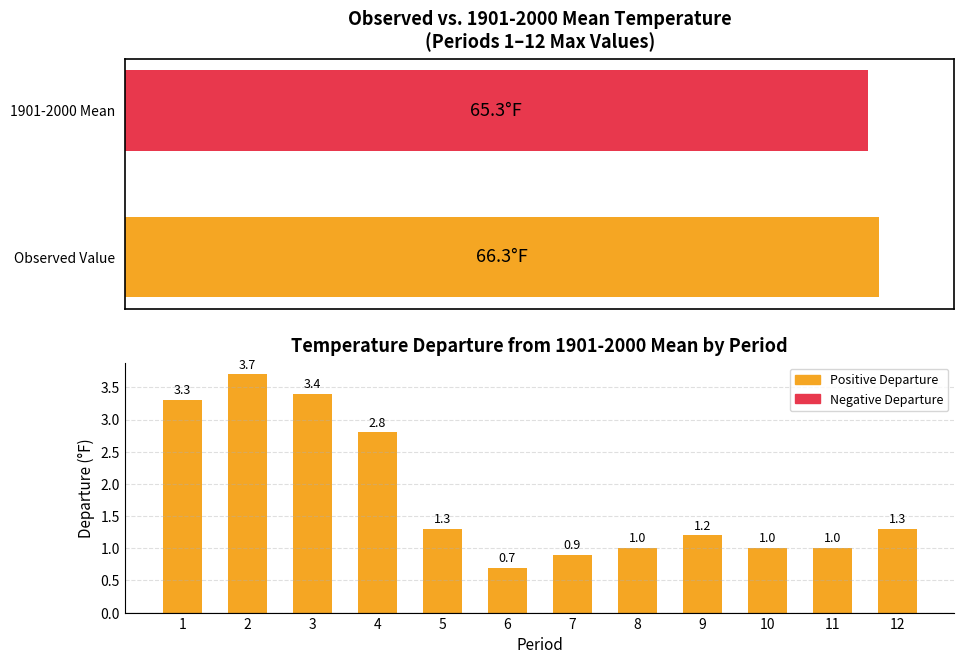

What is the difference between the values at 7 and 11?

0.1